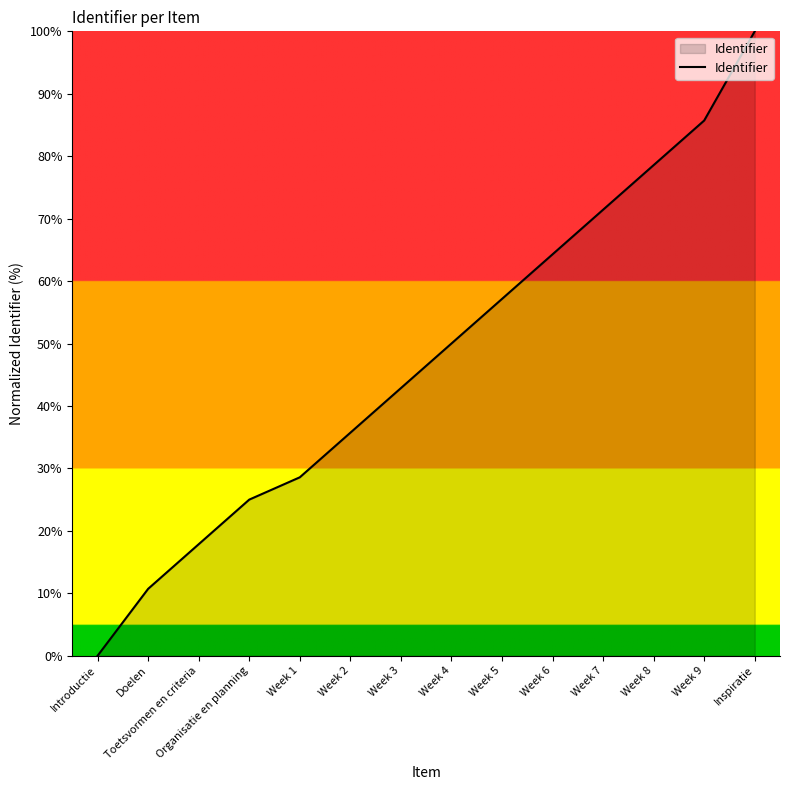

Does the chart have visible grid lines?

No